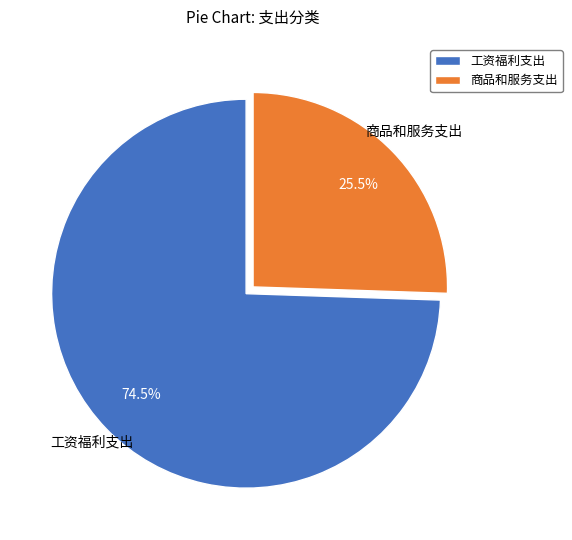

Does 商品和服务支出 account for over 50% of the chart?

No